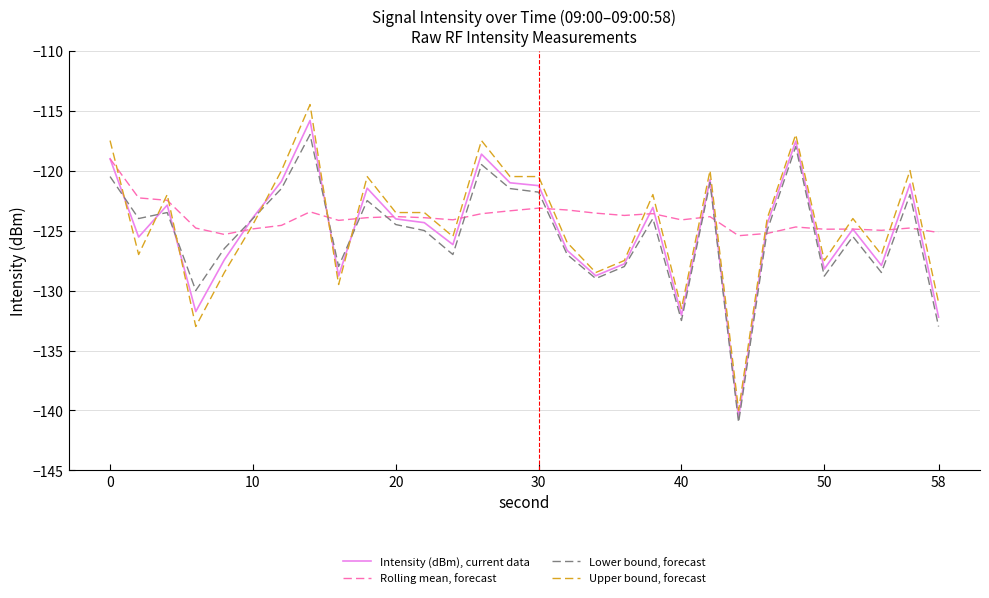

Which series has the widest spread of values?

Upper bound, forecast